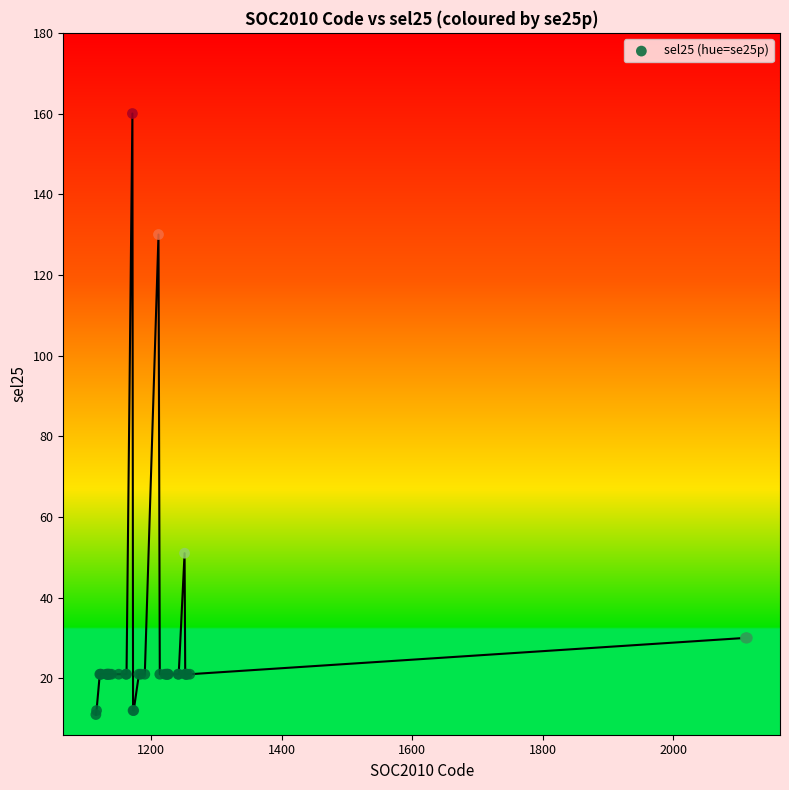

What Y value in the scatter plot is closest to 85?

51